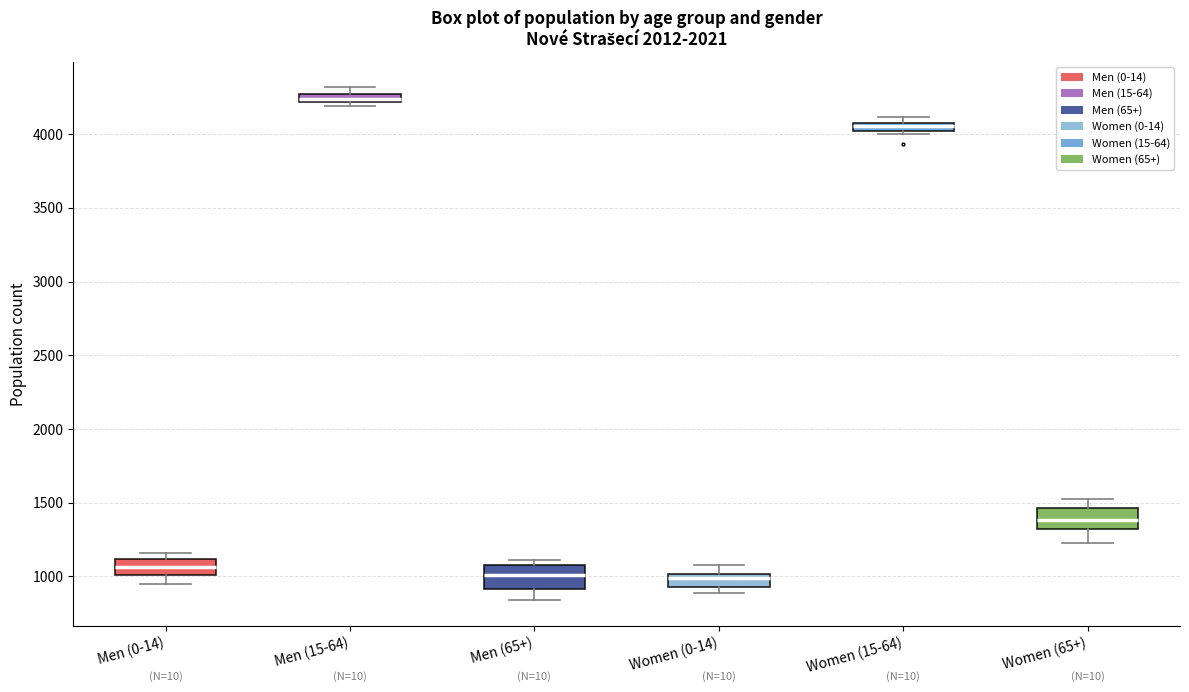

Where does the median line of the box for Men (0-14) sit on the y-axis? The values are not printed on the chart, so give them approximately, as read against the axis.

1050